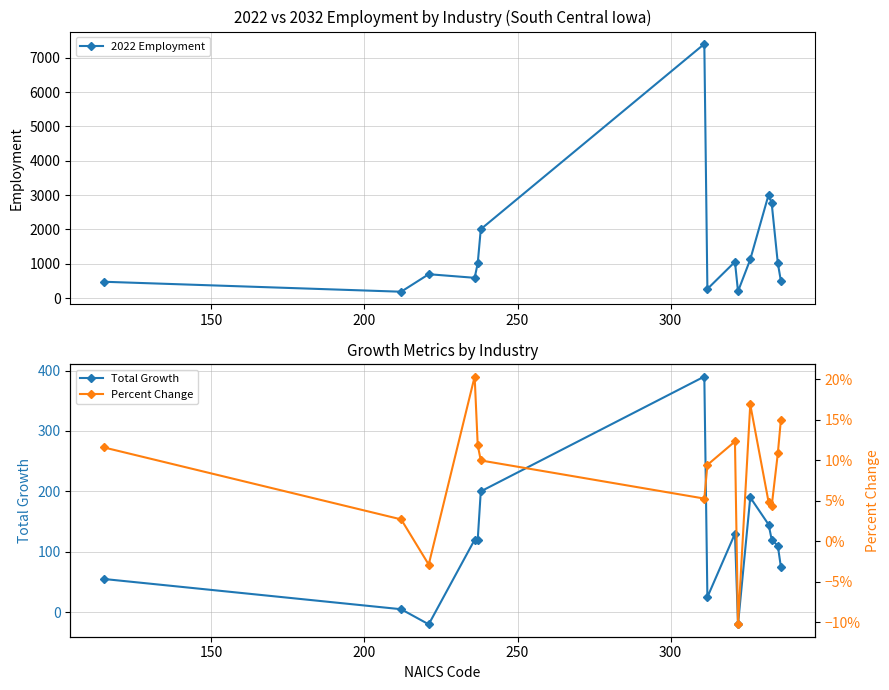

Which series has the largest total across all categories?

2022 Employment